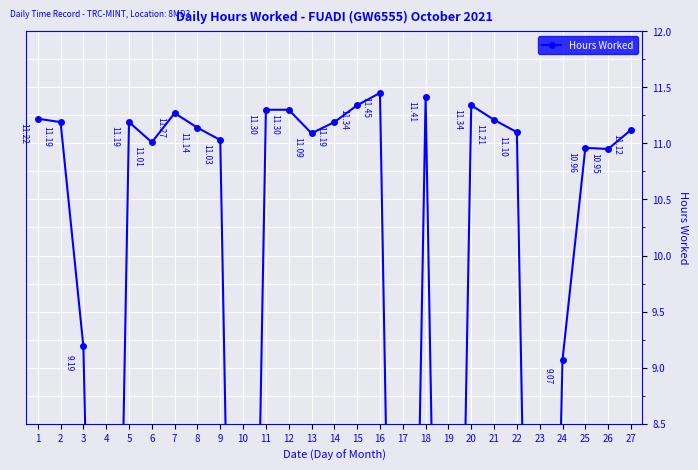

Where is the first local maximum?

5